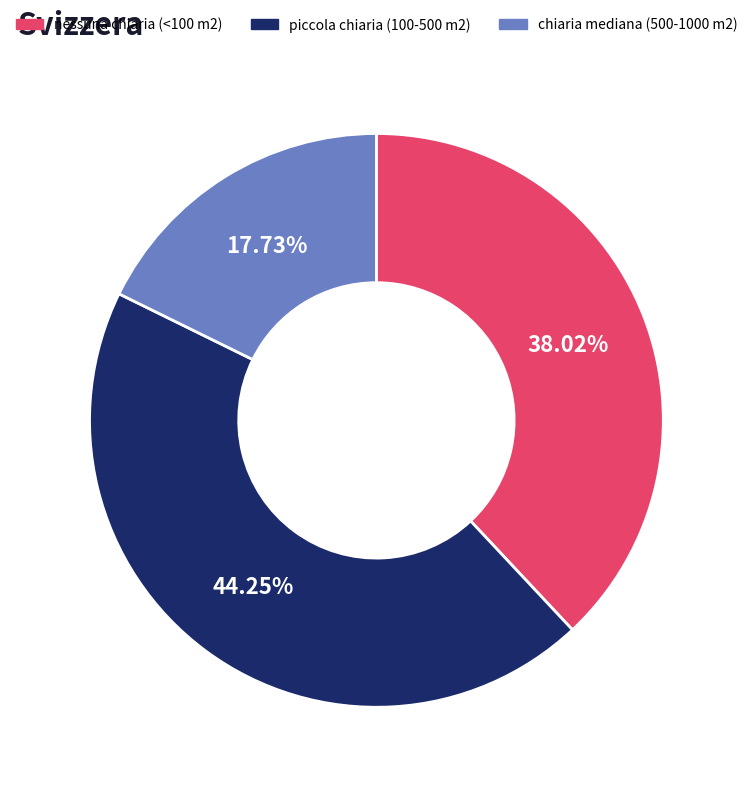

To the nearest percent, what portion does chiaria mediana (500-1000 m2) represent?

18%